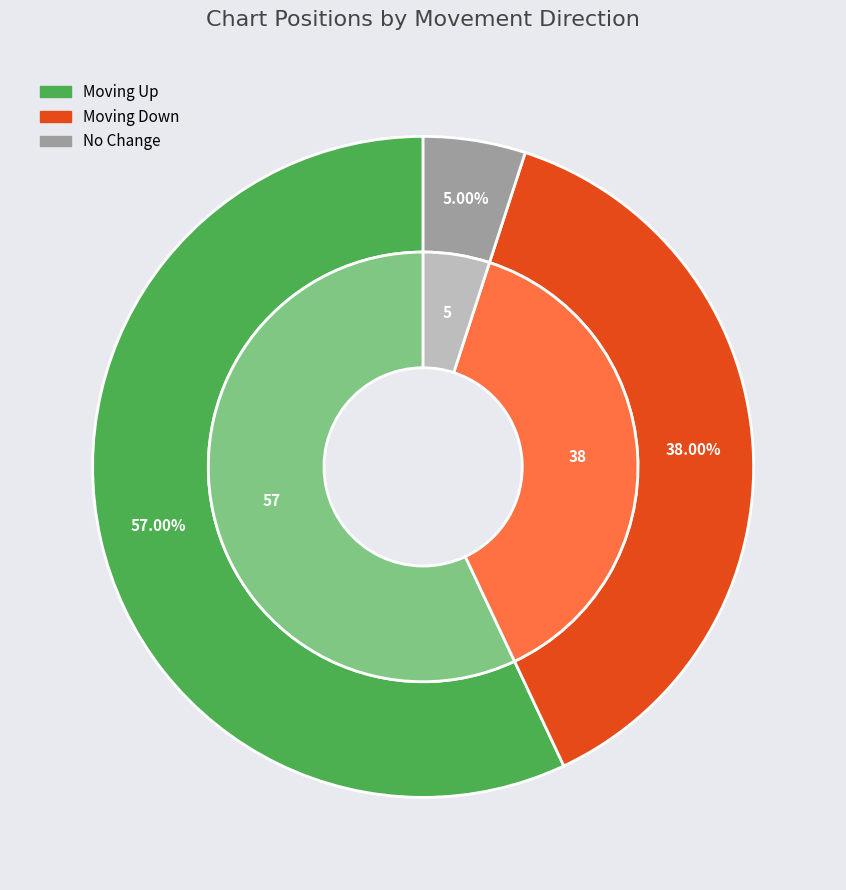

Is there a majority slice in this chart?

Yes